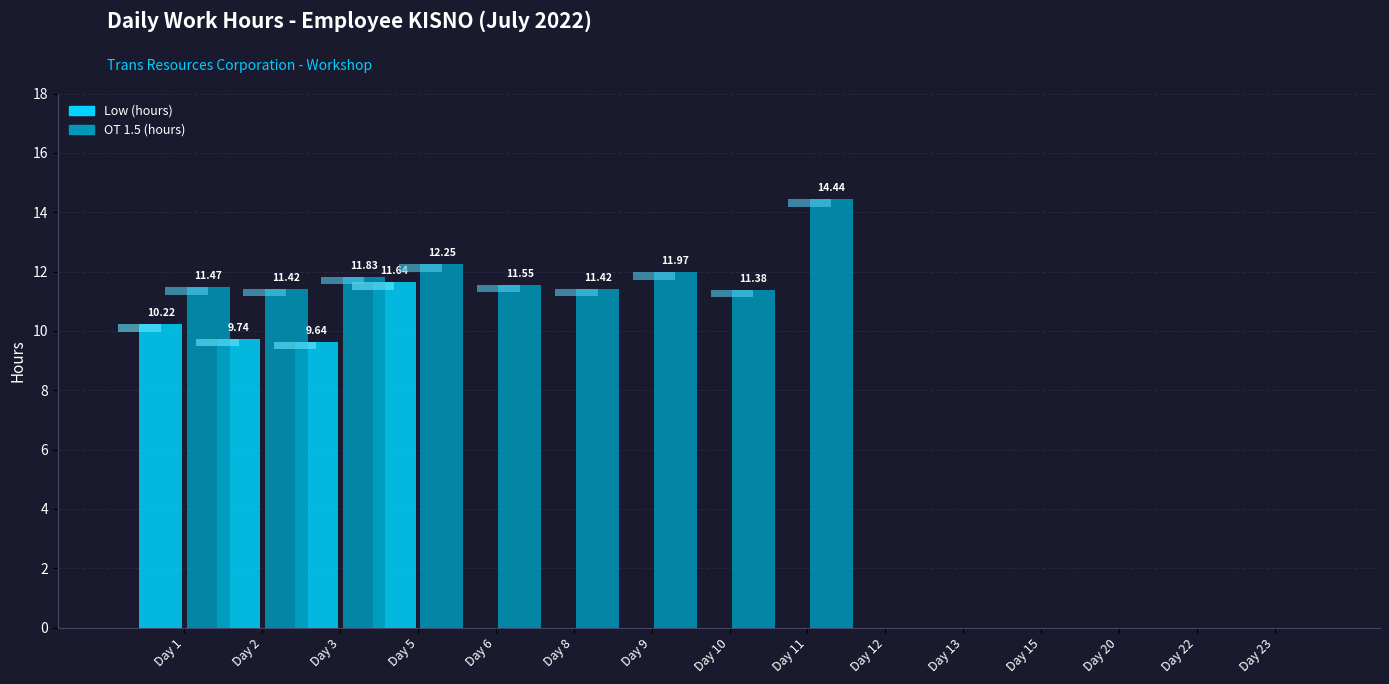

What is the maximum value for OT 1.5?

14.4